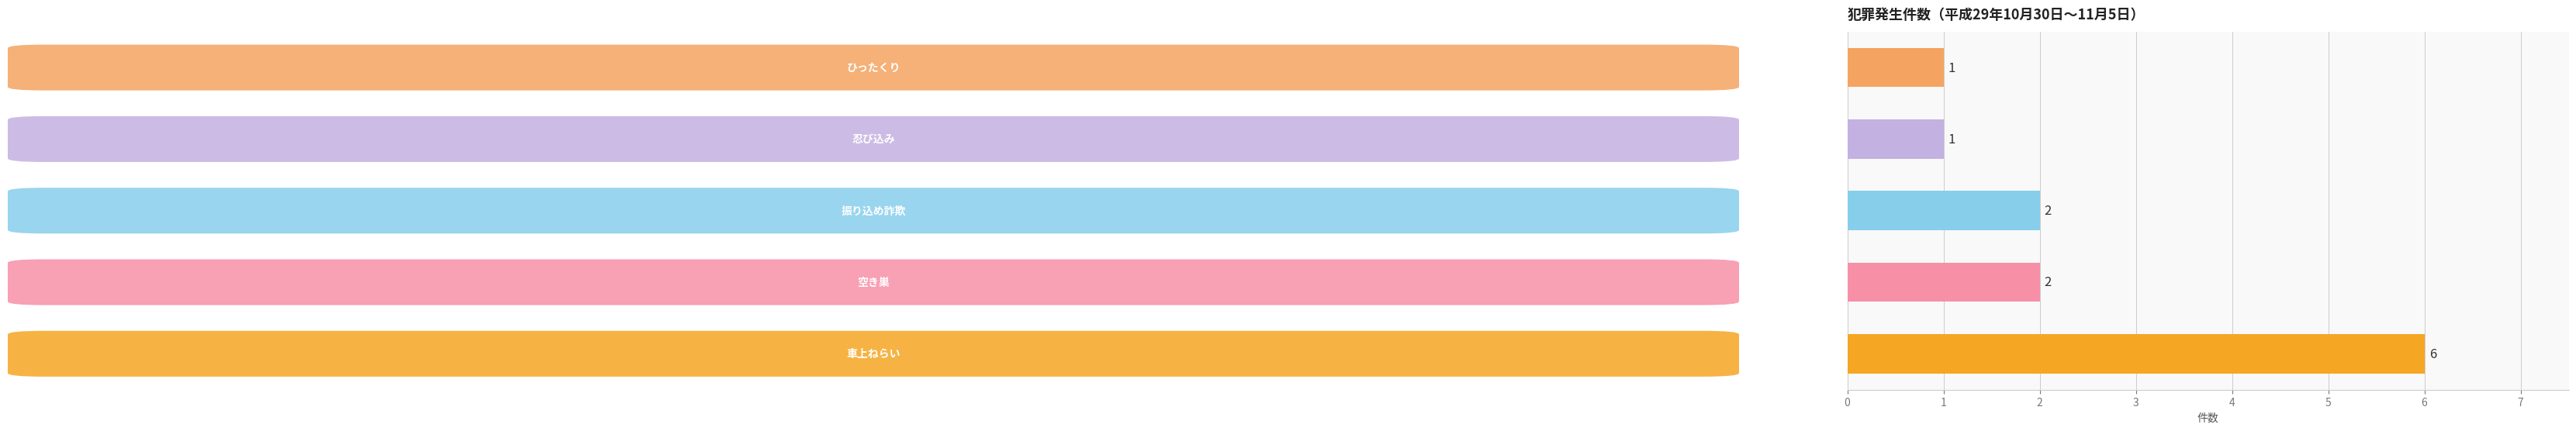

What is the greatest value displayed?

6